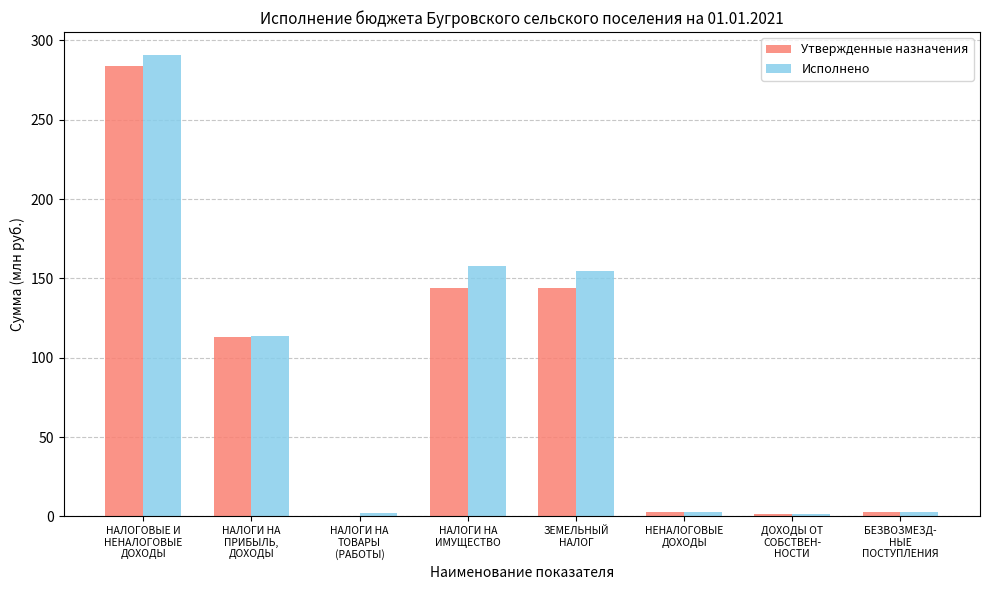

What is the sum of all Исполнено values?

726.3